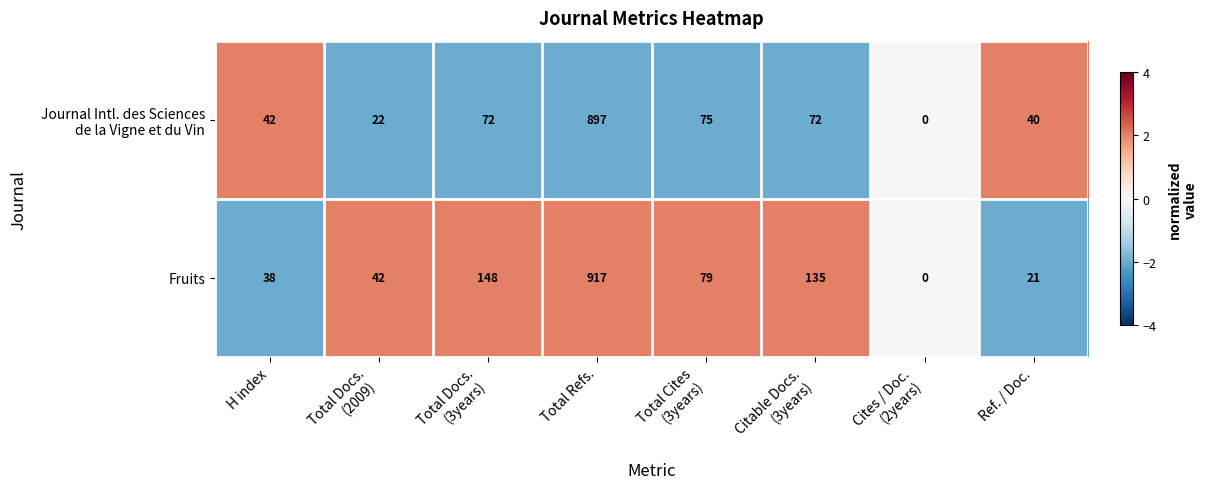

How many distinct data groups are displayed?

2